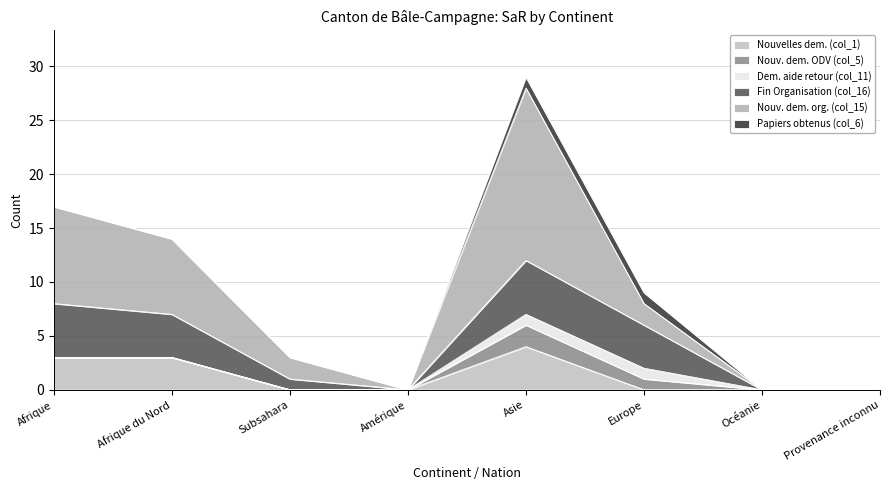

How many interior local peaks does the Fin Organisation (col_16) series have?

1